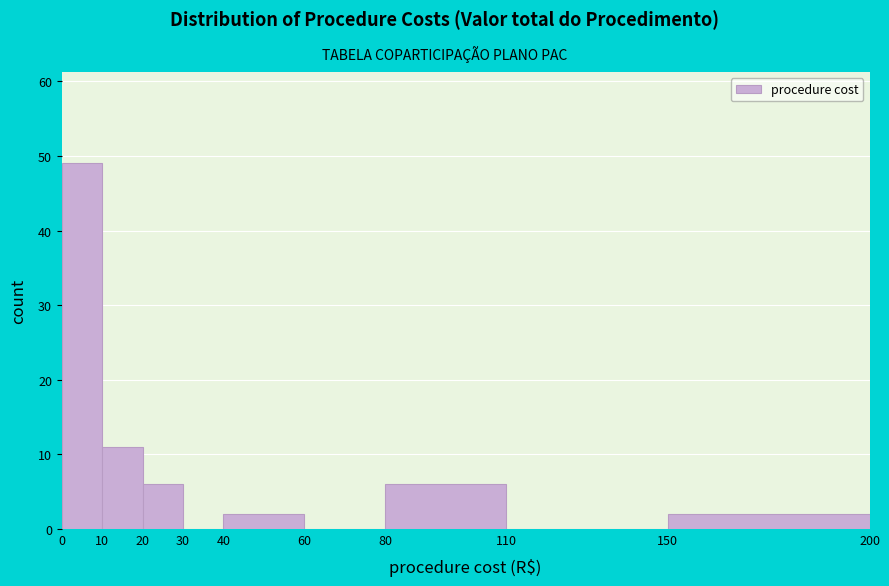

How tall is the bar that spans 150 to 200 on the x-axis? The values are not printed on the chart, so give them approximately, as read against the axis.

2